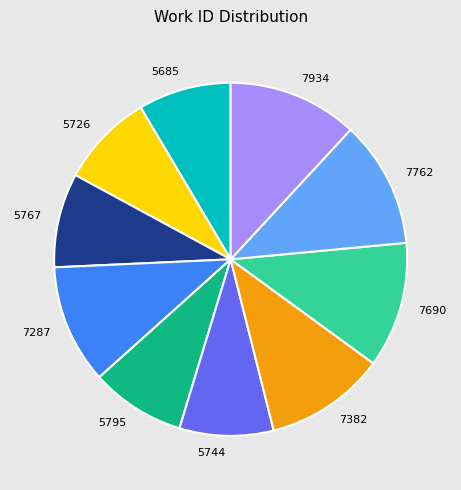

Does 7762 represent more than half of the total?

No